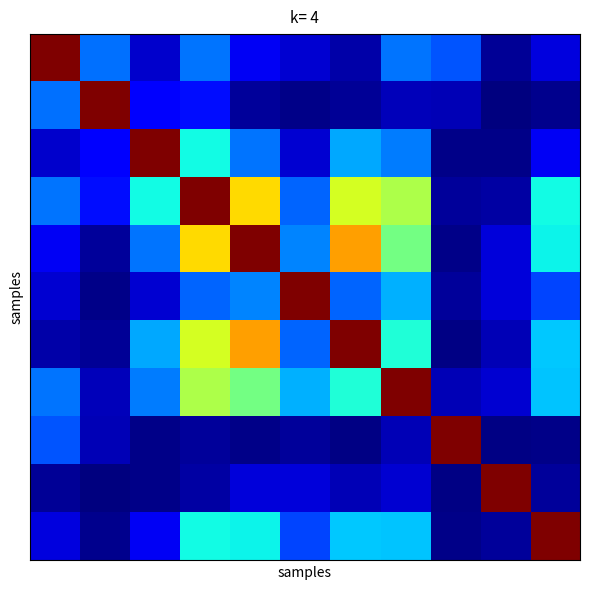

How many series are shown in this chart?

11